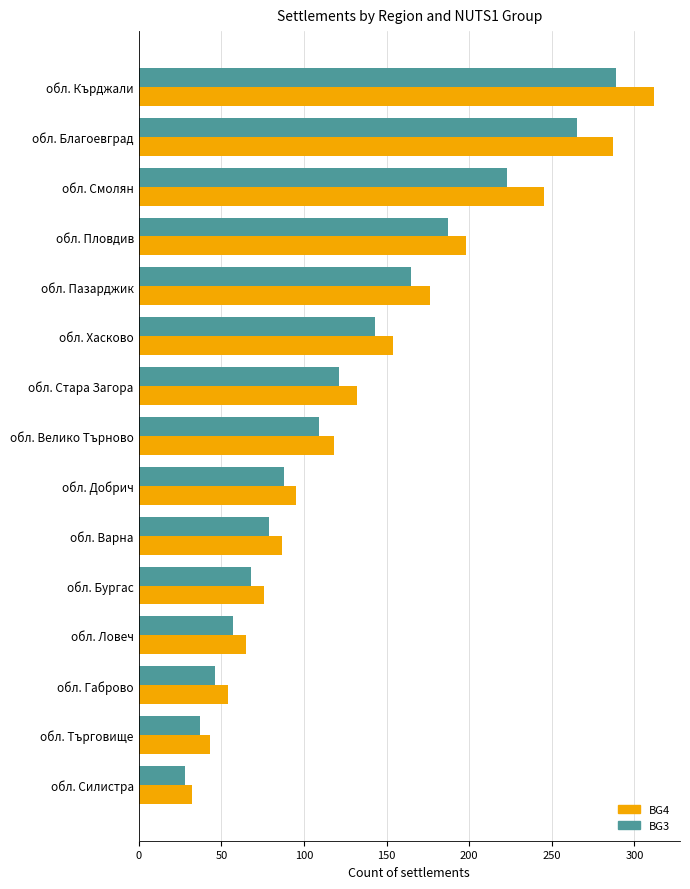

Which series has the largest range (max minus min)?

BG4